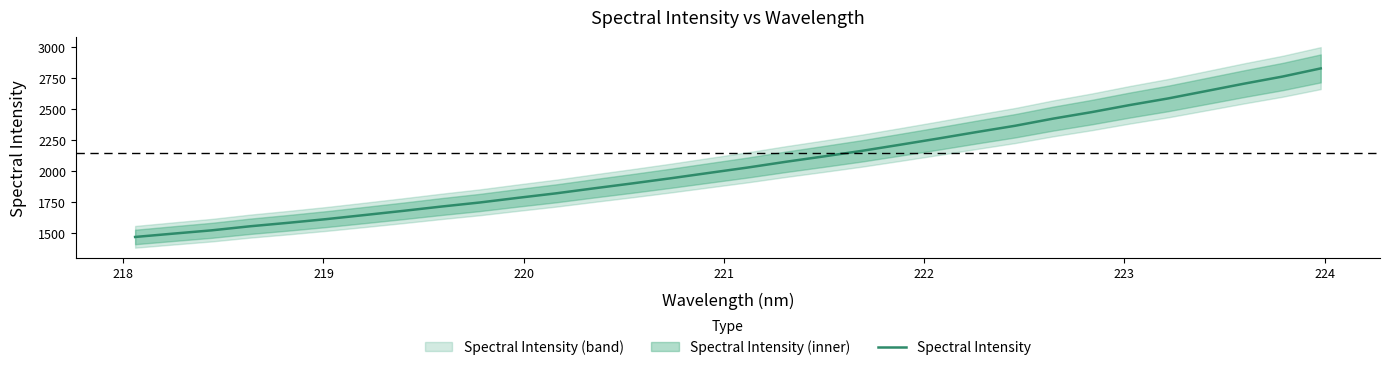

How many data points are less than 2027?

16